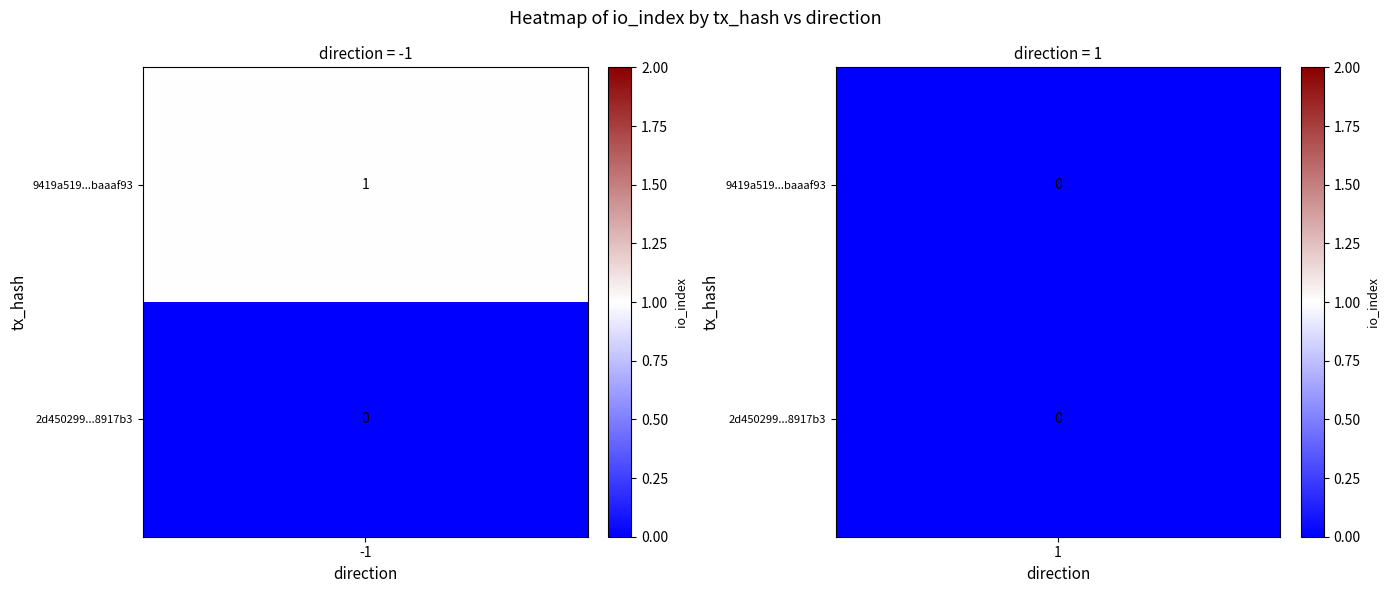

At which category is the sum across all series the highest?

-1